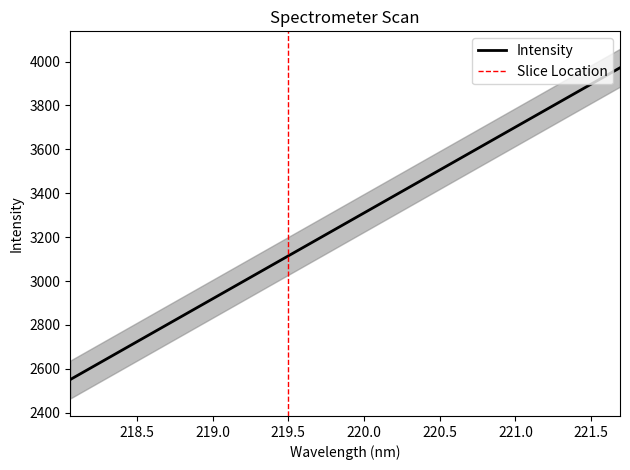

The chart shows a value of 4064.0 at 219.2067. True or false?

False